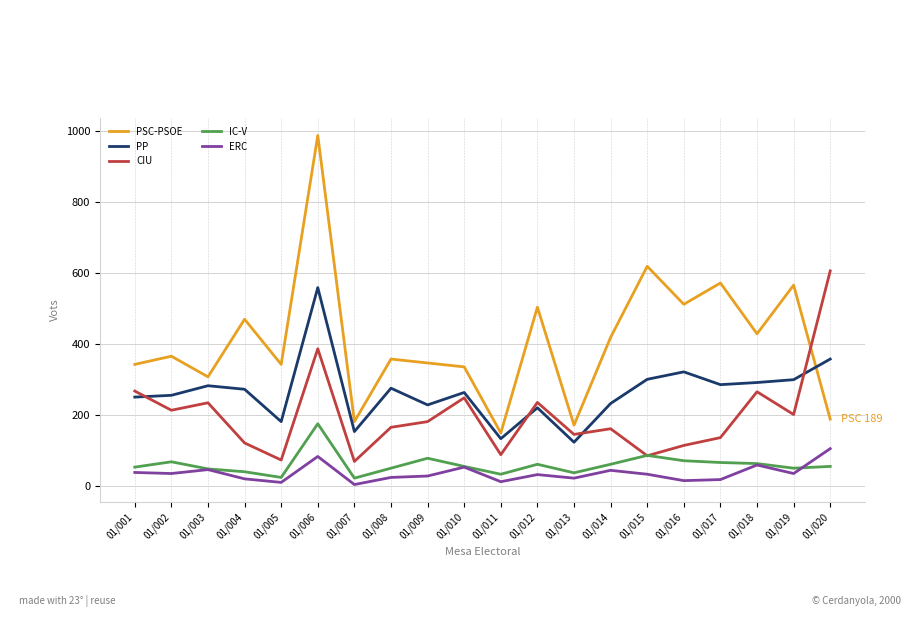

What is the sum of all CIU values?

4012